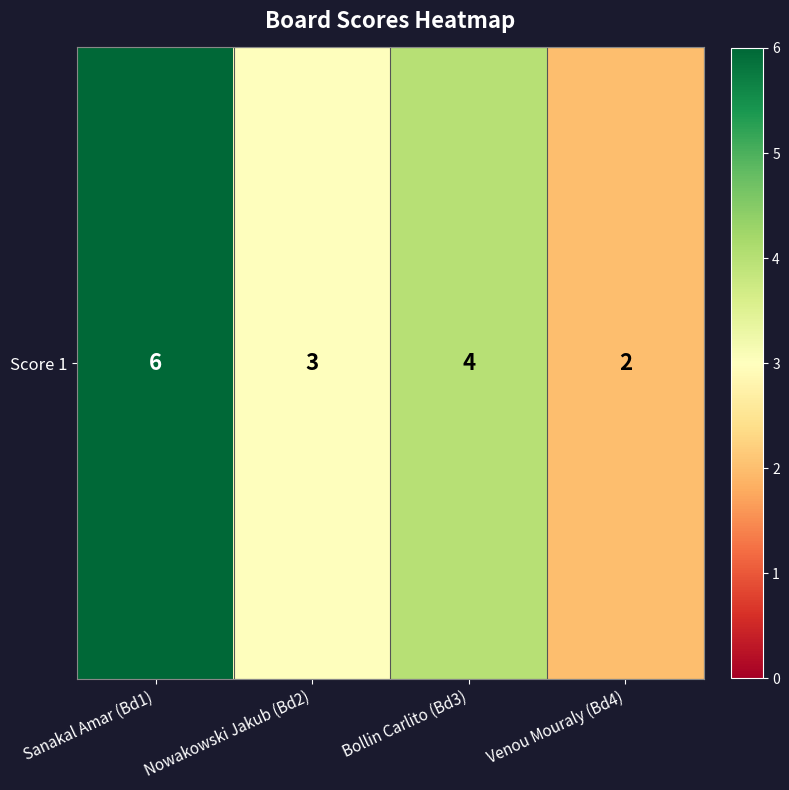

What is the sum of all values?

15